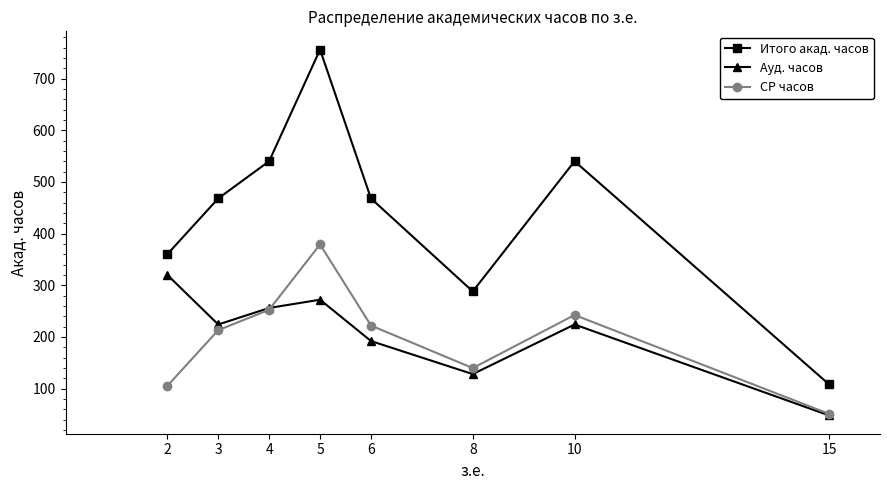

What is the difference between the СР часов values at 3 and 10?

29.4